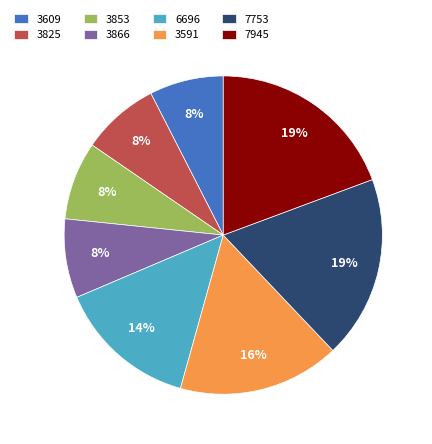

To the nearest percent, what percentage of the pie is 3609?

8%